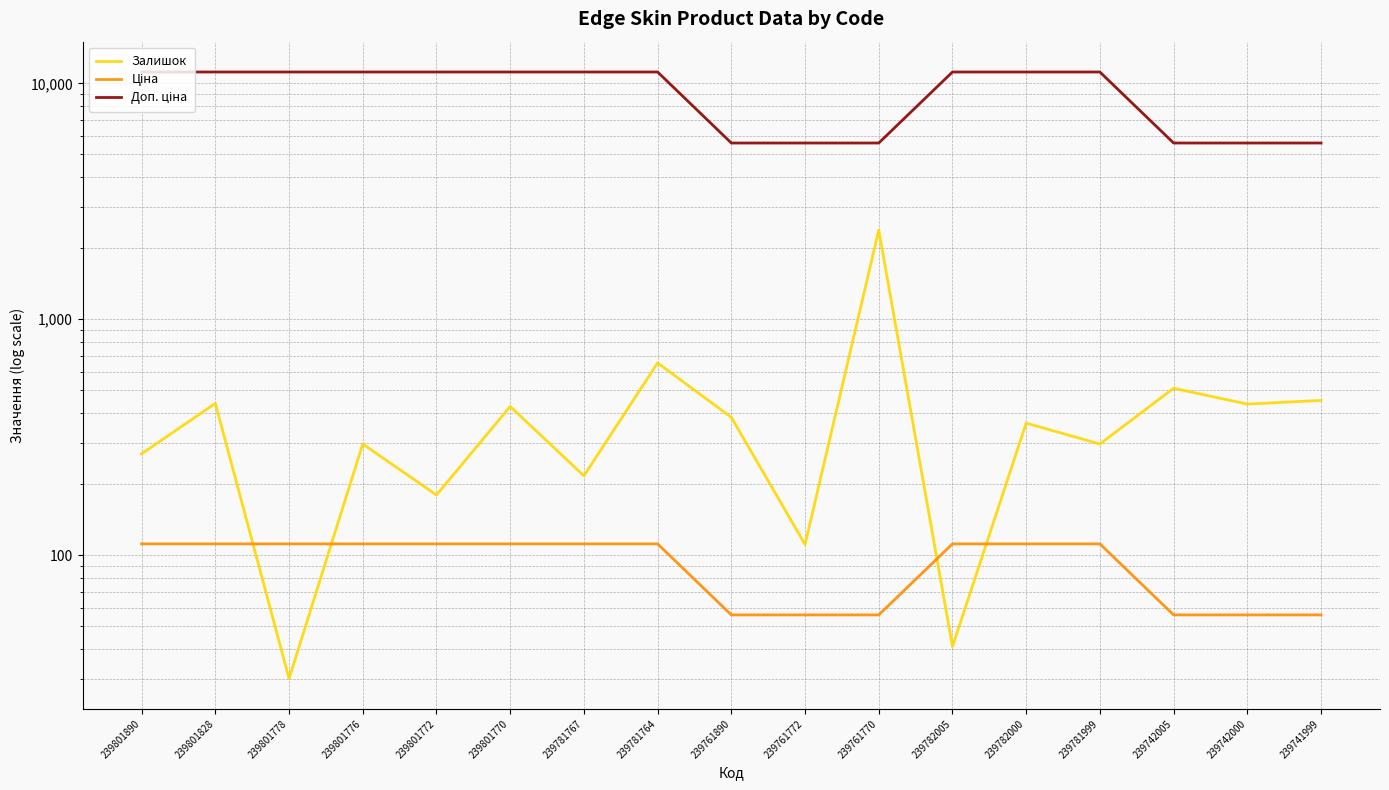

Which series ends up on top after the final intersection of Ціна and Залишок?

Залишок